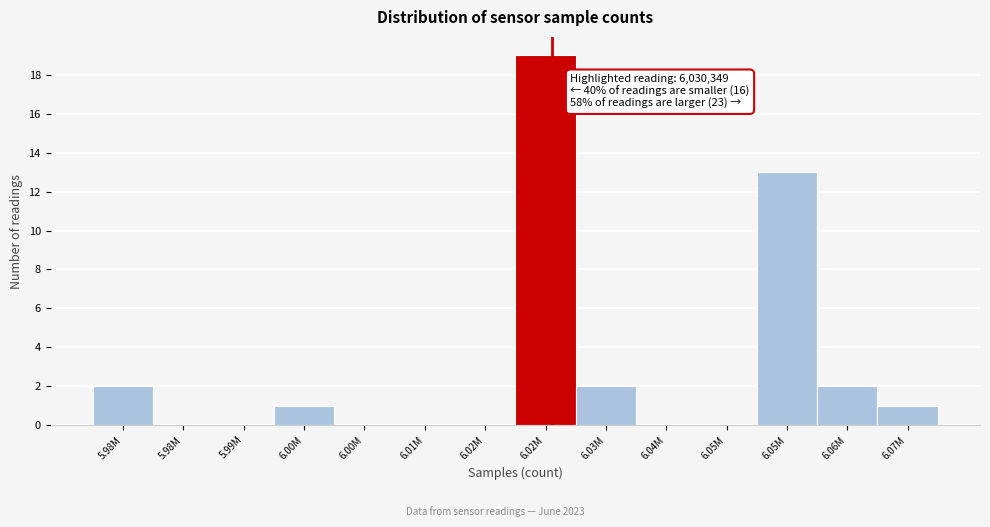

How many series are shown in this chart?

1